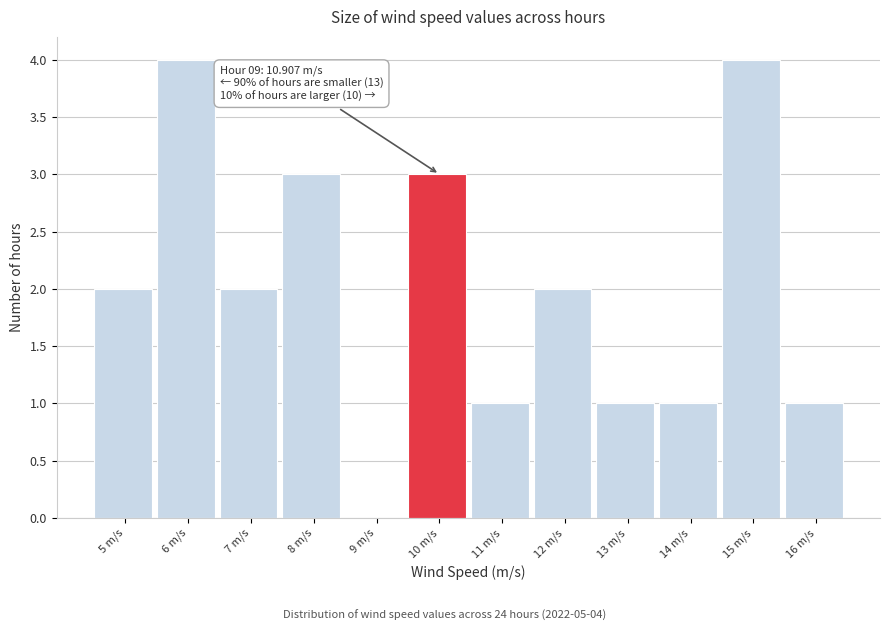

Reading right to left, transcribe all the data shown in this chart.

16 m/s=1	15 m/s=4	14 m/s=1	13 m/s=1	12 m/s=2	11 m/s=1	10 m/s=3	9 m/s=0	8 m/s=3	7 m/s=2	6 m/s=4	5 m/s=2